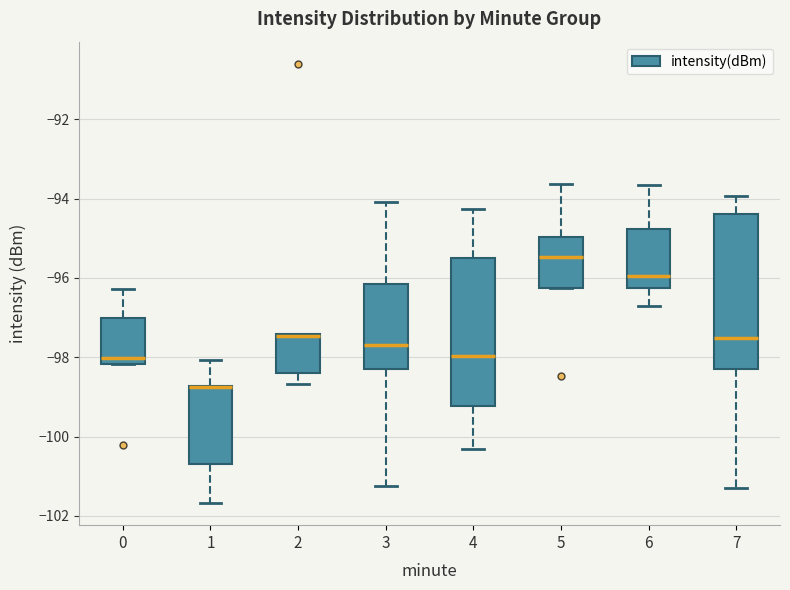

Reading left to right, transcribe this box plot: for each box, give where its median line is, the range the box spans, and where its two whiskers end, as read against the y-axis. The values are not printed on the chart, so give them approximately, as read against the axis.

0: median -98.0, box -98.2 to -97.0, whiskers -98.2 to -96.2
1: median -98.8 (drawn on the box's upper edge), box -100.6 to -98.8, whiskers -101.6 to -98.0
2: median -97.4, box -98.4 to -97.4, whiskers -98.6 to -97.4
3: median -97.6, box -98.2 to -96.2, whiskers -101.2 to -94.0
4: median -98.0, box -99.2 to -95.6, whiskers -100.4 to -94.2
5: median -95.4, box -96.2 to -95.0, whiskers -96.2 to -93.6
6: median -96.0, box -96.2 to -94.8, whiskers -96.8 to -93.6
7: median -97.6, box -98.2 to -94.4, whiskers -101.2 to -94.0